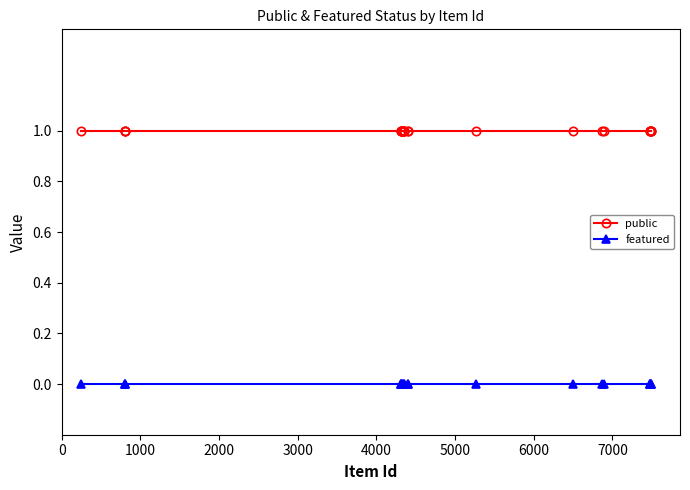

True or false: public and featured intersect in this chart.

False